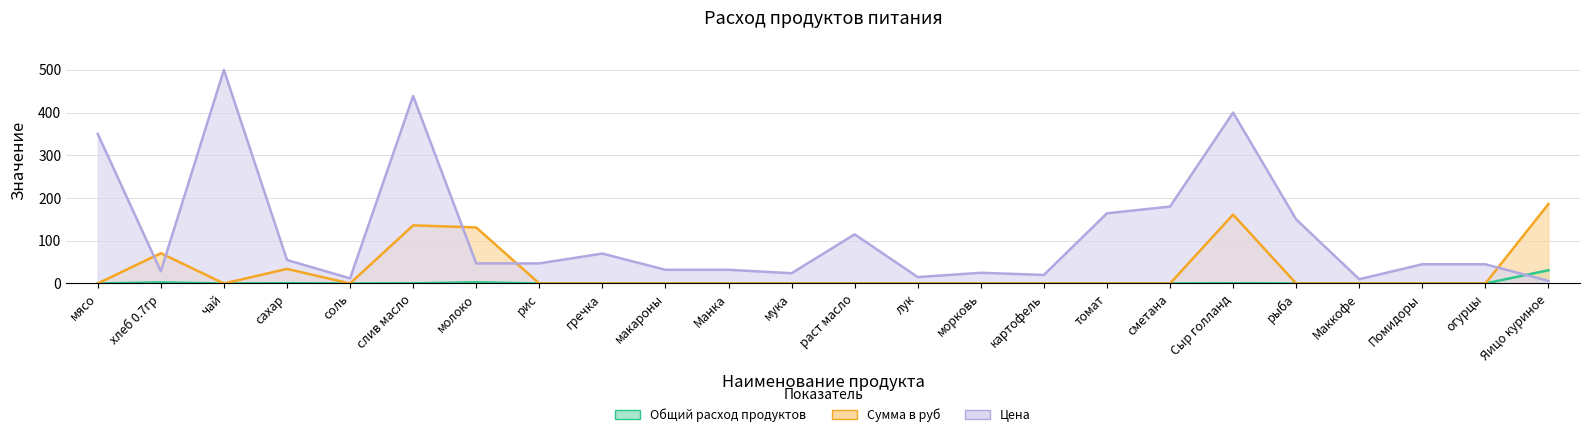

At which label does Цена reach its minimum?

Яицо куриное